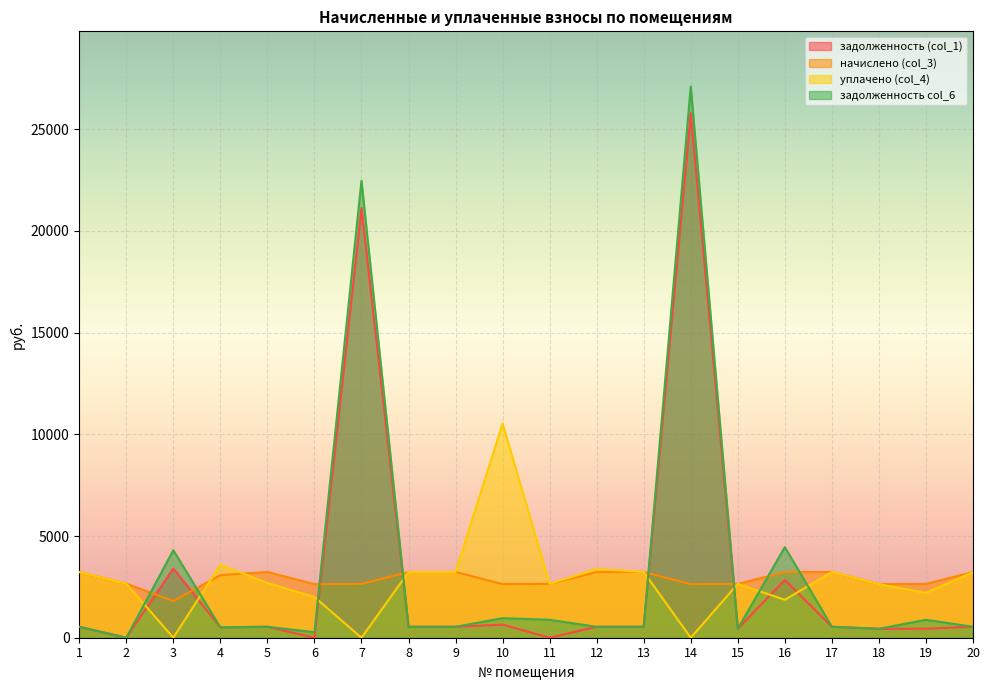

True or false: задолженность (col_1) and уплачено (col_4) intersect in this chart.

True